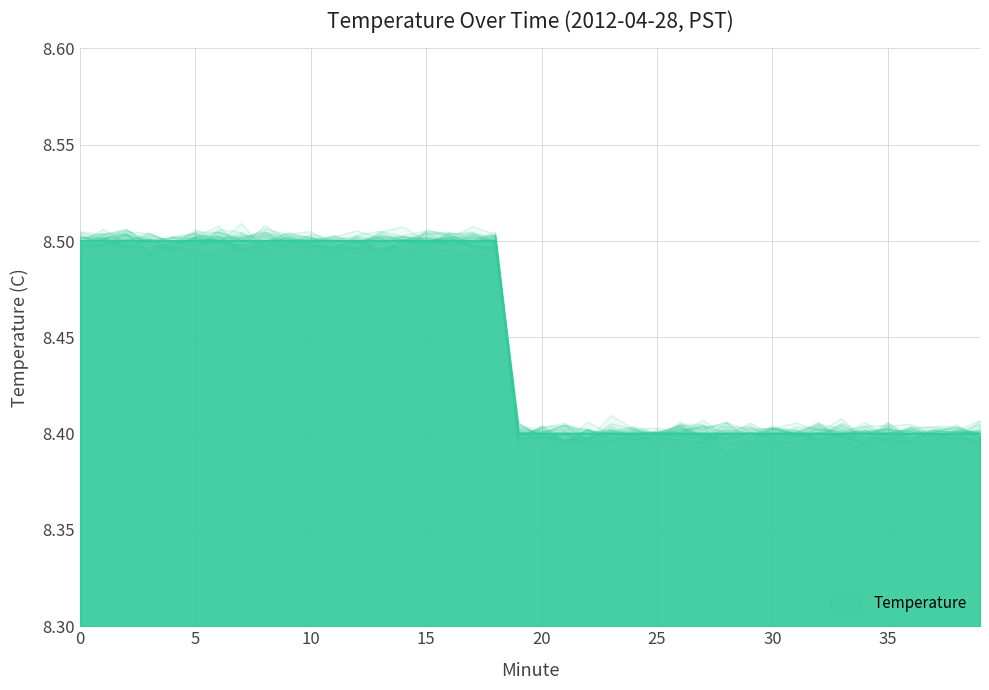

List the labels in order of value, smallest first.

19, 20, 21, 22, 23, 24, 25, 26, 27, 28, 29, 30, 31, 32, 33, 34, 35, 36, 37, 38, 39, 0, 1, 2, 3, 4, 5, 6, 7, 8, 9, 10, 11, 12, 13, 14, 15, 16, 17, 18